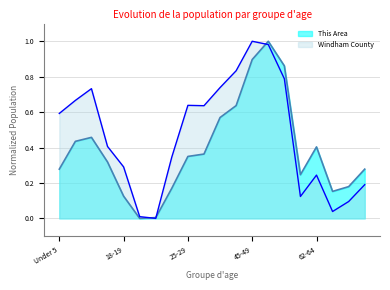

Reading left to right, transcribe all the data shown in this chart.

This Area: Under 5=0.3	5 to 9=0.4	10 to 14=0.5	15 to 17=0.3	18-19=0.1	20=0.0	21=0.0	22-24=0.2	25-29=0.3	30-34=0.4	35-39=0.6	40-44=0.6	45-49=0.9	50-54=1.0	55-59=0.9	60-61=0.2	62-64=0.4	65-66=0.2	67-69=0.2	70-74=0.3
Windham County: Under 5=0.6	5 to 9=0.7	10 to 14=0.7	15 to 17=0.4	18-19=0.3	20=0.0	21=0.0	22-24=0.3	25-29=0.6	30-34=0.6	35-39=0.7	40-44=0.8	45-49=1.0	50-54=1.0	55-59=0.8	60-61=0.1	62-64=0.2	65-66=0.0	67-69=0.1	70-74=0.2